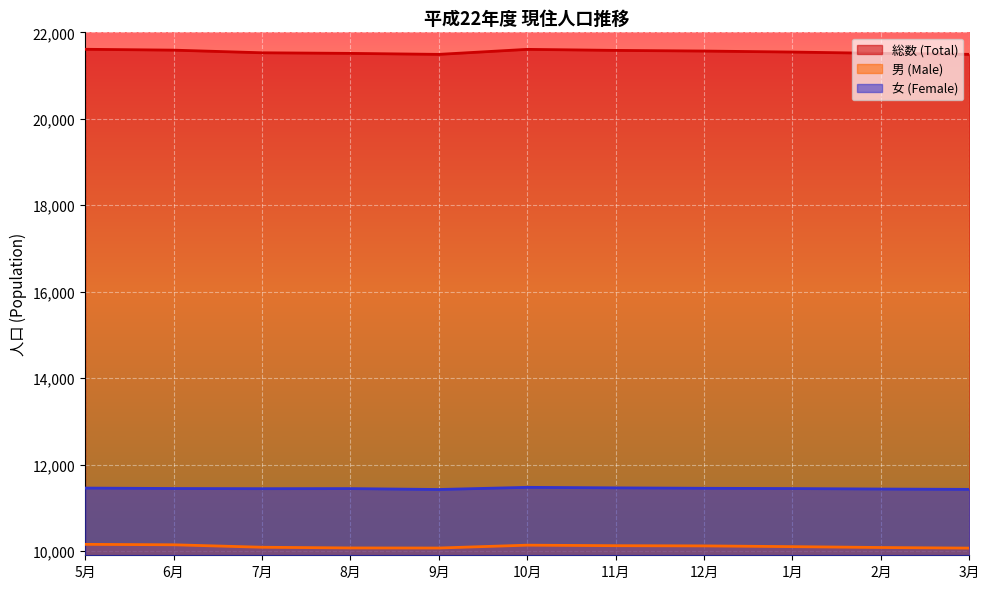

Where is the first local maximum for 女 (Female)?

8月